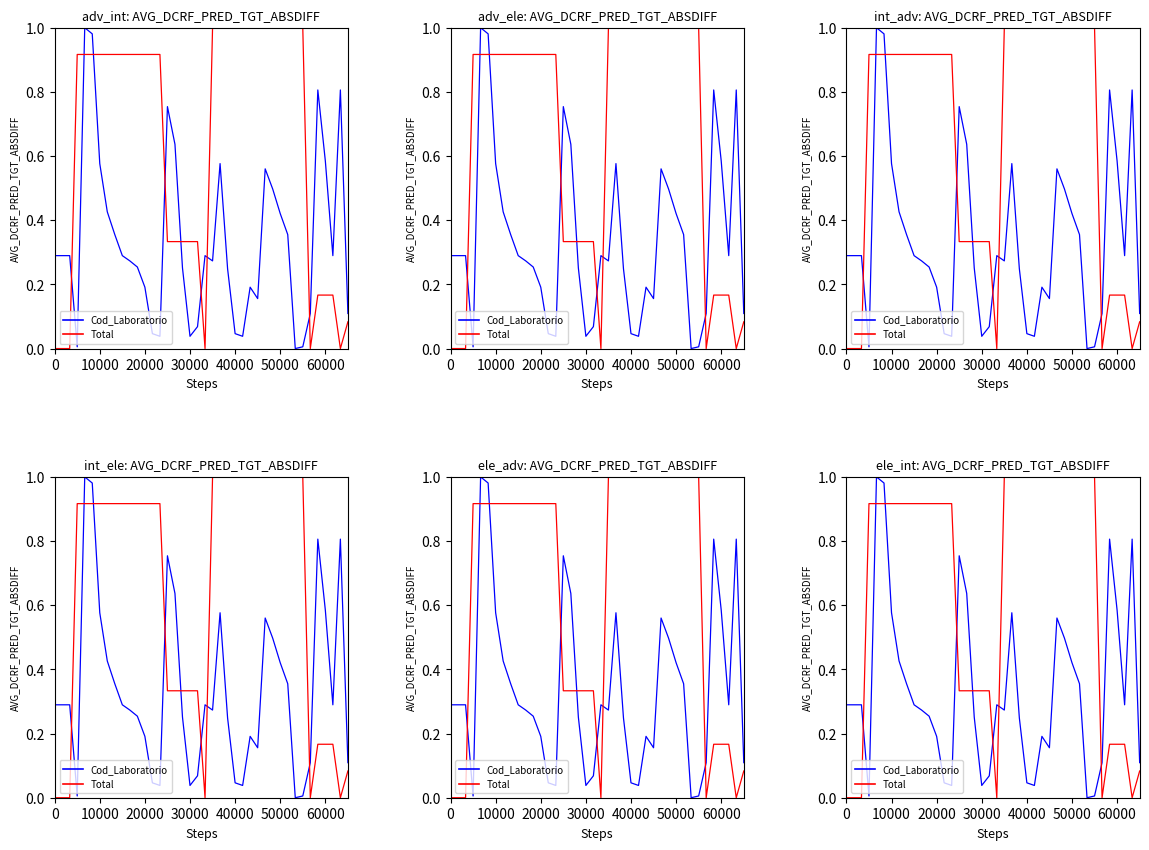

What are all the series names shown in the legend?

Cod_Laboratorio, Total